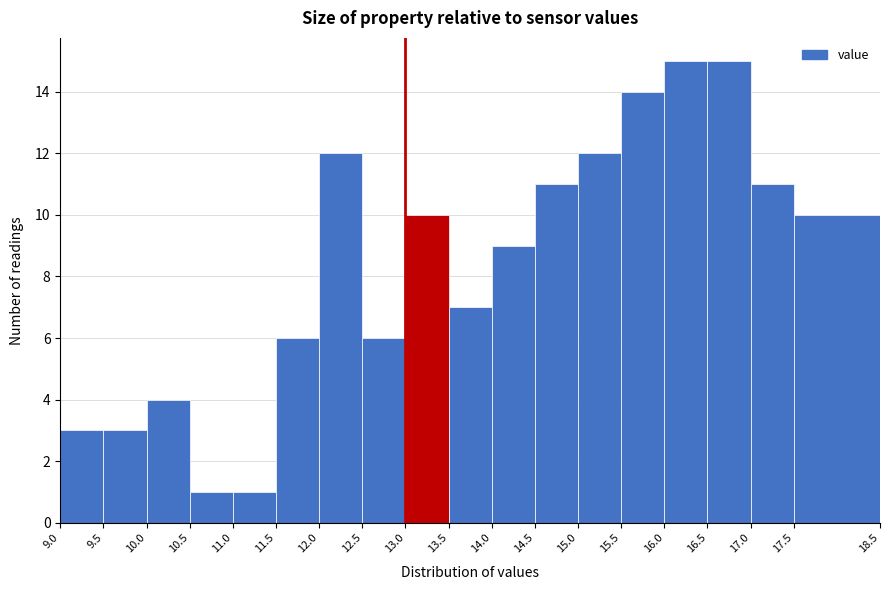

Reading left to right, list every bar in this chart as the range it spans on the x-axis followed by its height. The values are not printed on the chart, so give them approximately, as read against the axis.

9.0 to 9.5: 3
9.5 to 10.0: 3
10.0 to 10.5: 4
10.5 to 11.0: 1
11.0 to 11.5: 1
11.5 to 12.0: 6
12.0 to 12.5: 12
12.5 to 13.0: 6
13.0 to 13.5: 10
13.5 to 14.0: 7
14.0 to 14.5: 9
14.5 to 15.0: 11
15.0 to 15.5: 12
15.5 to 16.0: 14
16.0 to 16.5: 15
16.5 to 17.0: 15
17.0 to 17.5: 11
17.5 to 18.5: 10